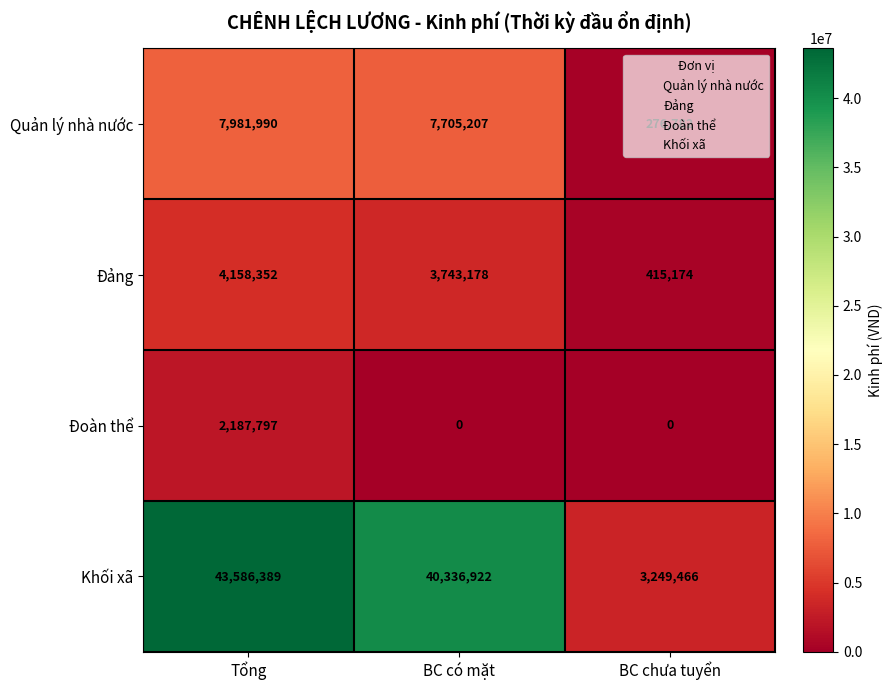

What is the lowest value of the Đảng series?

415174